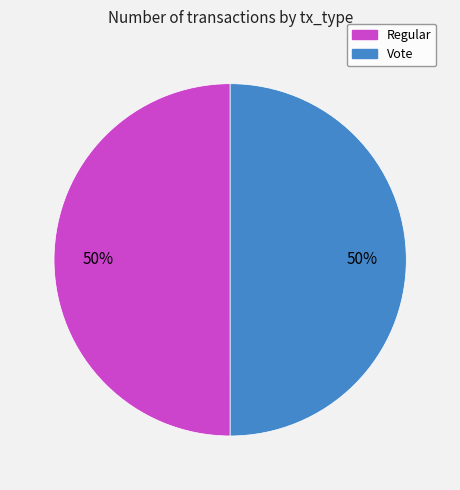

Do Regular and Vote together represent more than half of the pie?

Yes